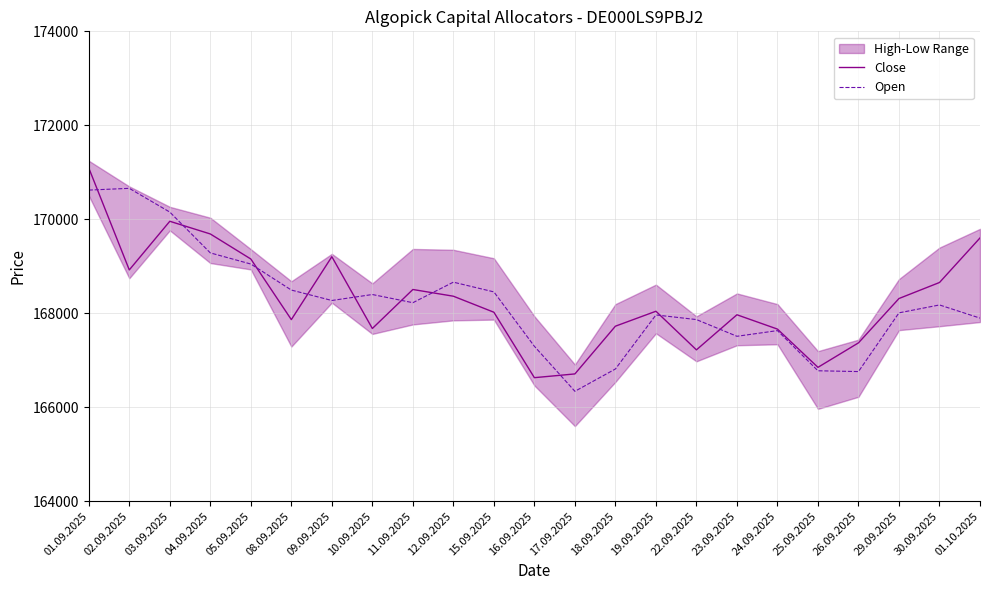

Rank the series by their average value, from lowest to highest.

Open, Close